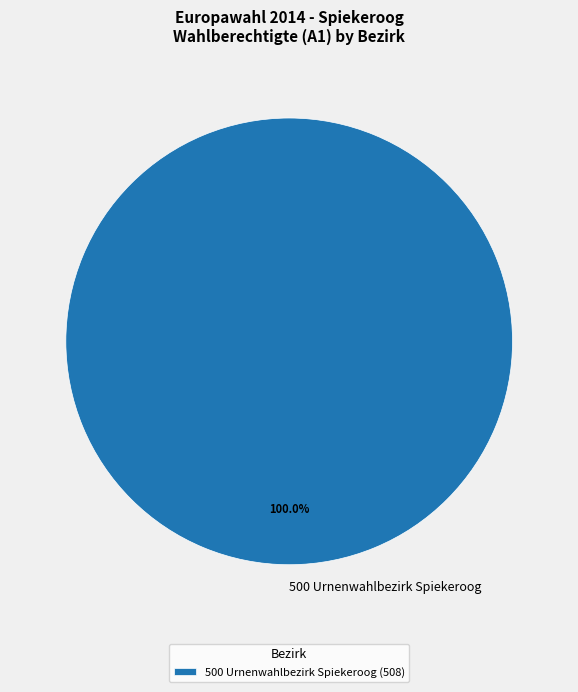

How many segments does this pie chart have?

1